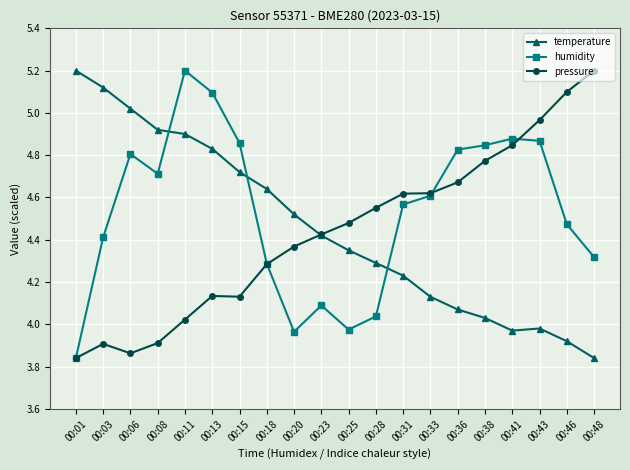

What is the value of the humidity point at the 5th from the left?

5.2